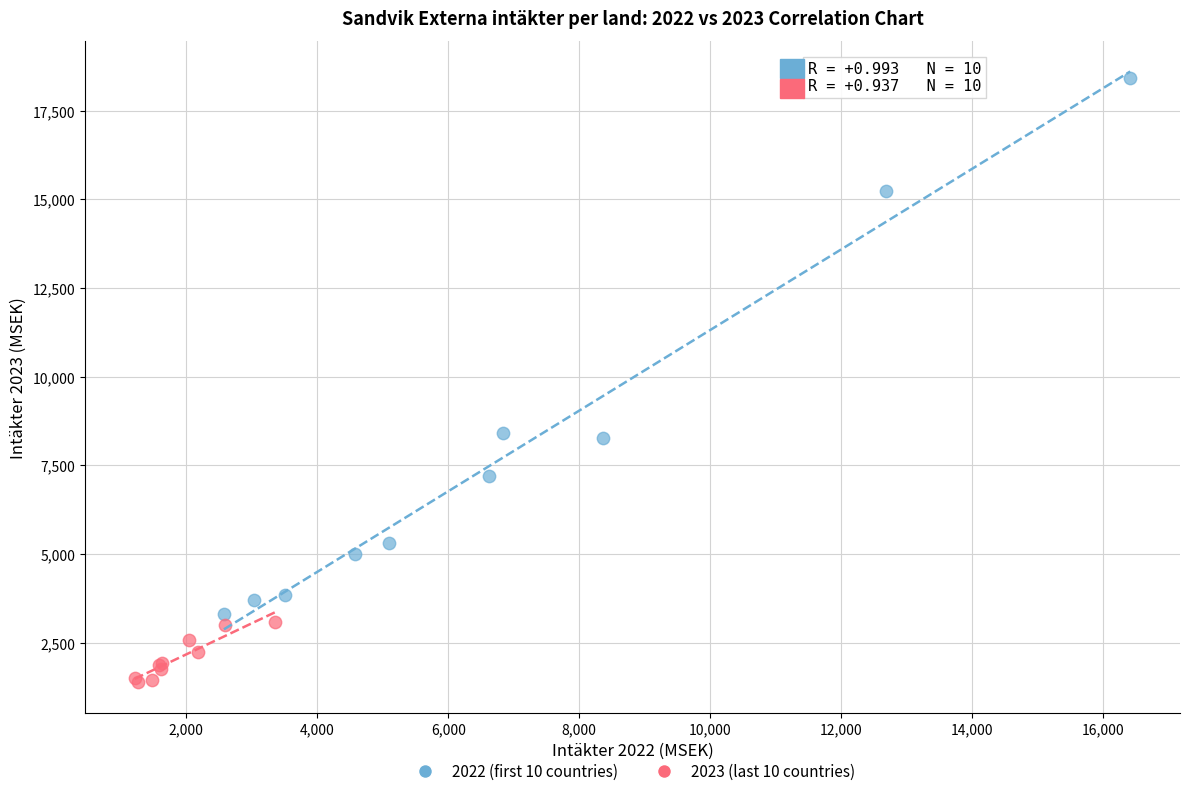

Which series reaches the maximum Y coordinate?

2022 (first 10 countries)